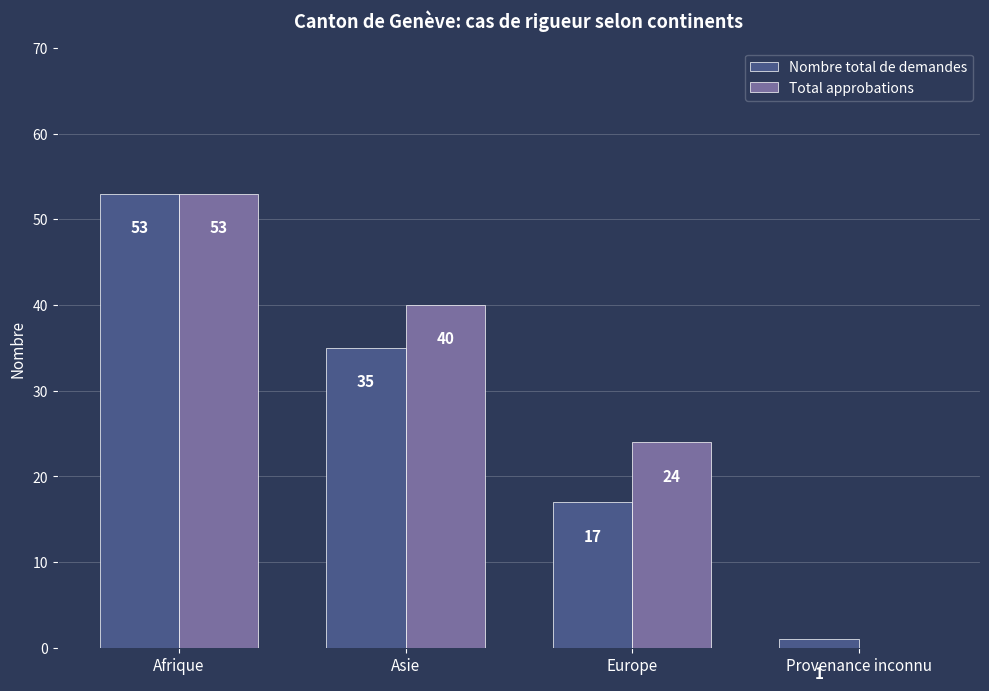

Where is Nombre total de demandes nearest to the value 27?

Asie